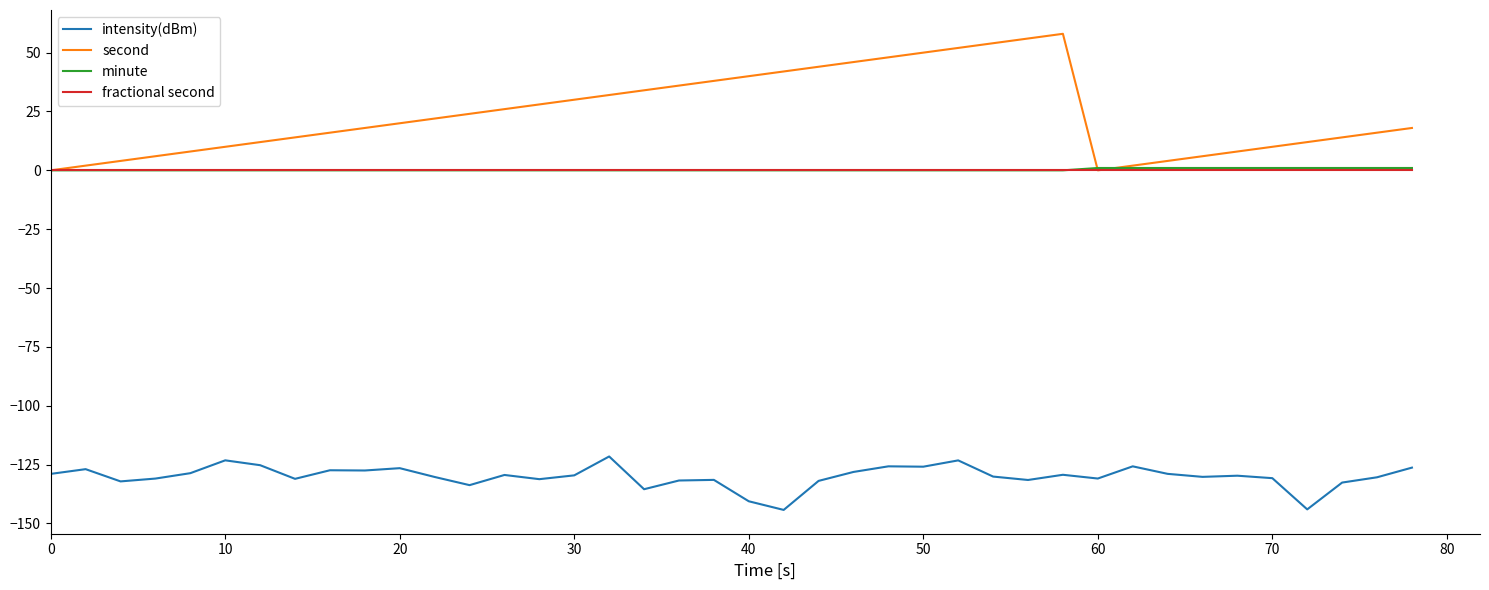

Which series has the largest total across all categories?

second